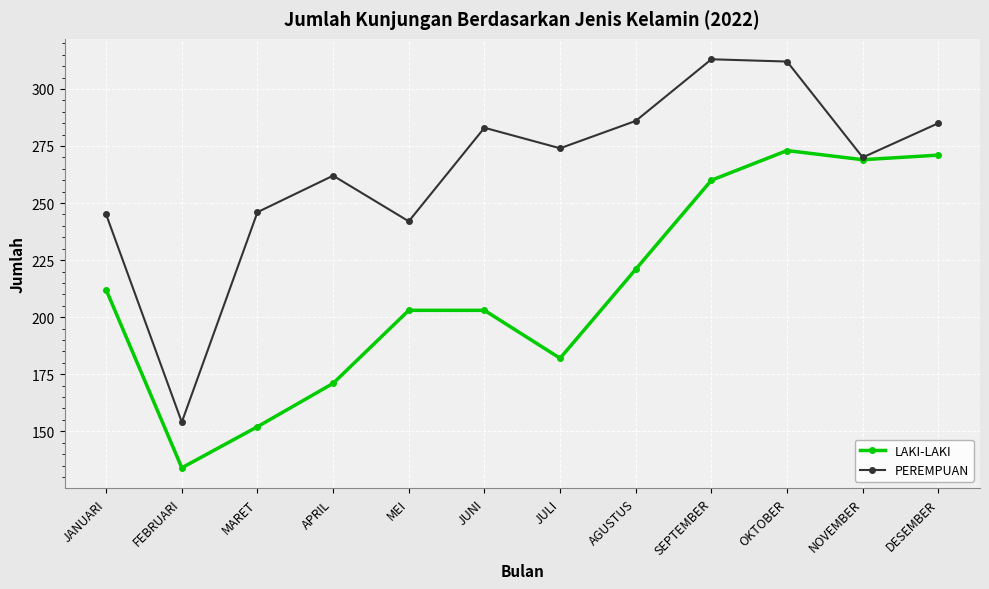

Is this an area chart (filled region under the line)?

No